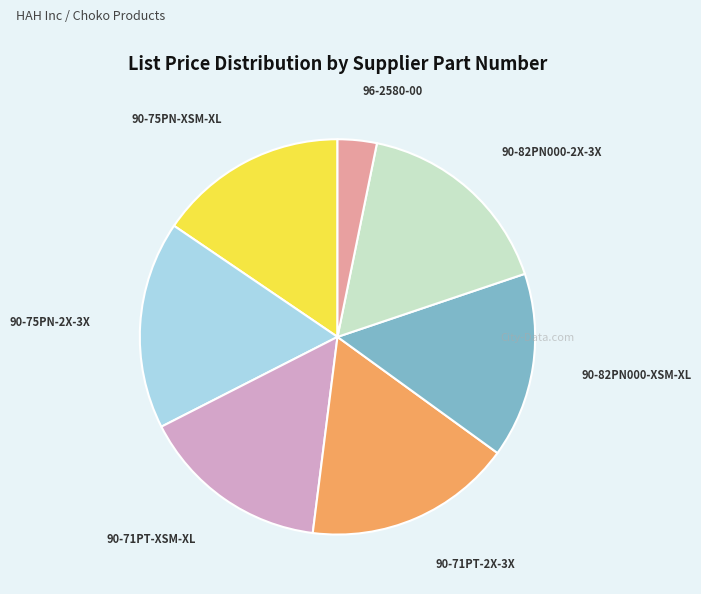

Is there any slice that represents more than half of the pie?

No